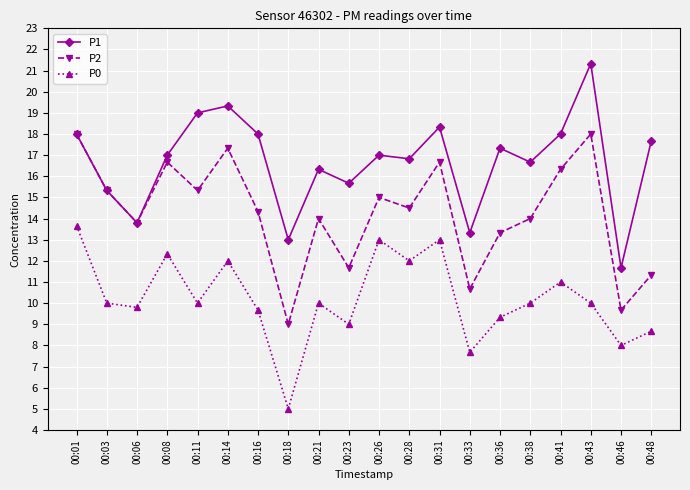

True or false: P0 has a value of 12.0 at 00:14.

True